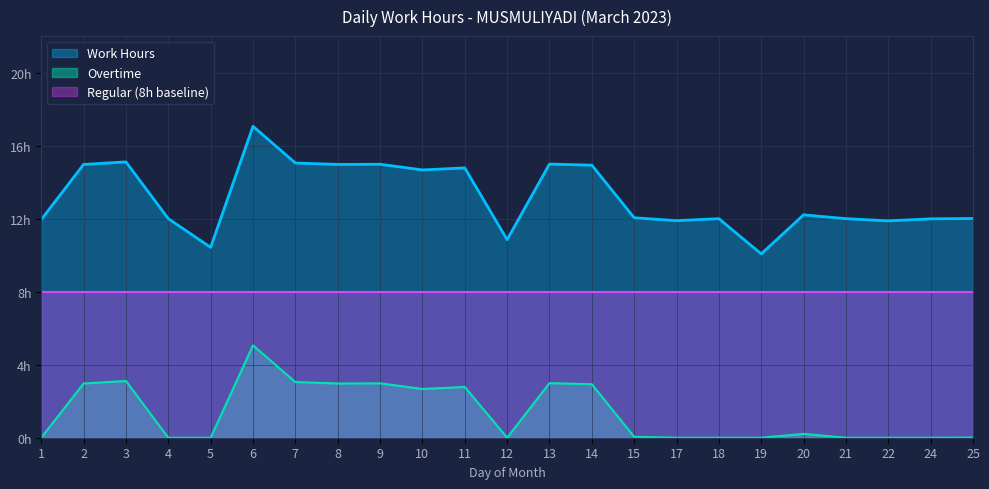

True or false: Overtime and Work Hours cross at least once.

False